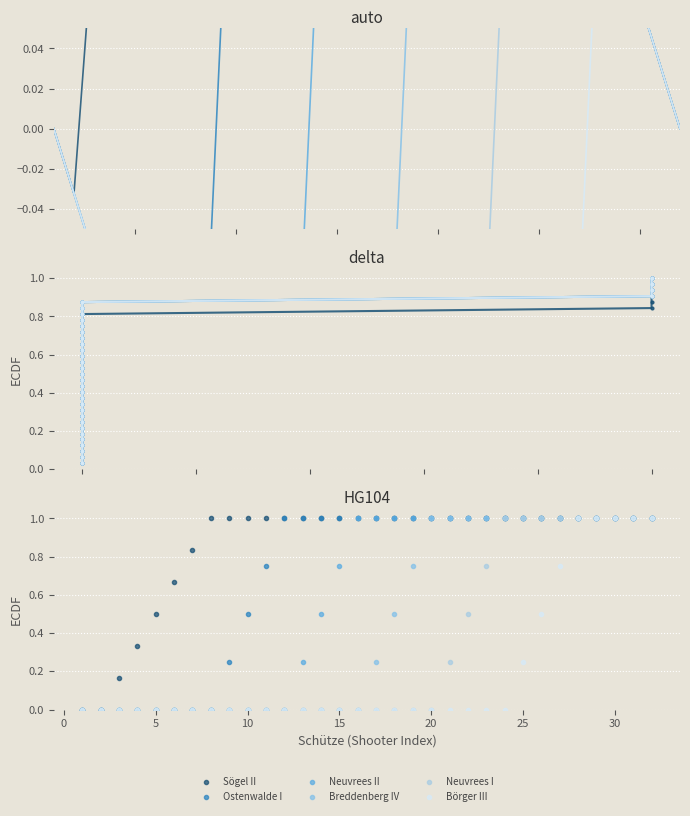

What are all the series names shown in the legend?

Sögel II, Ostenwalde I, Neuvrees II, Breddenberg IV, Neuvrees I, Börger III